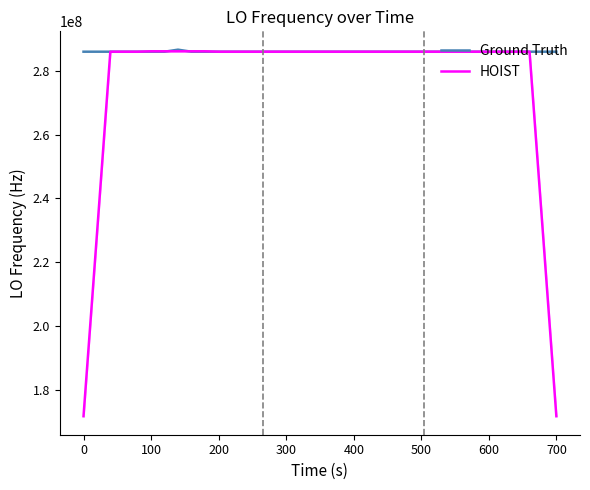

What is the lowest value of the HOIST series?

171628195.2